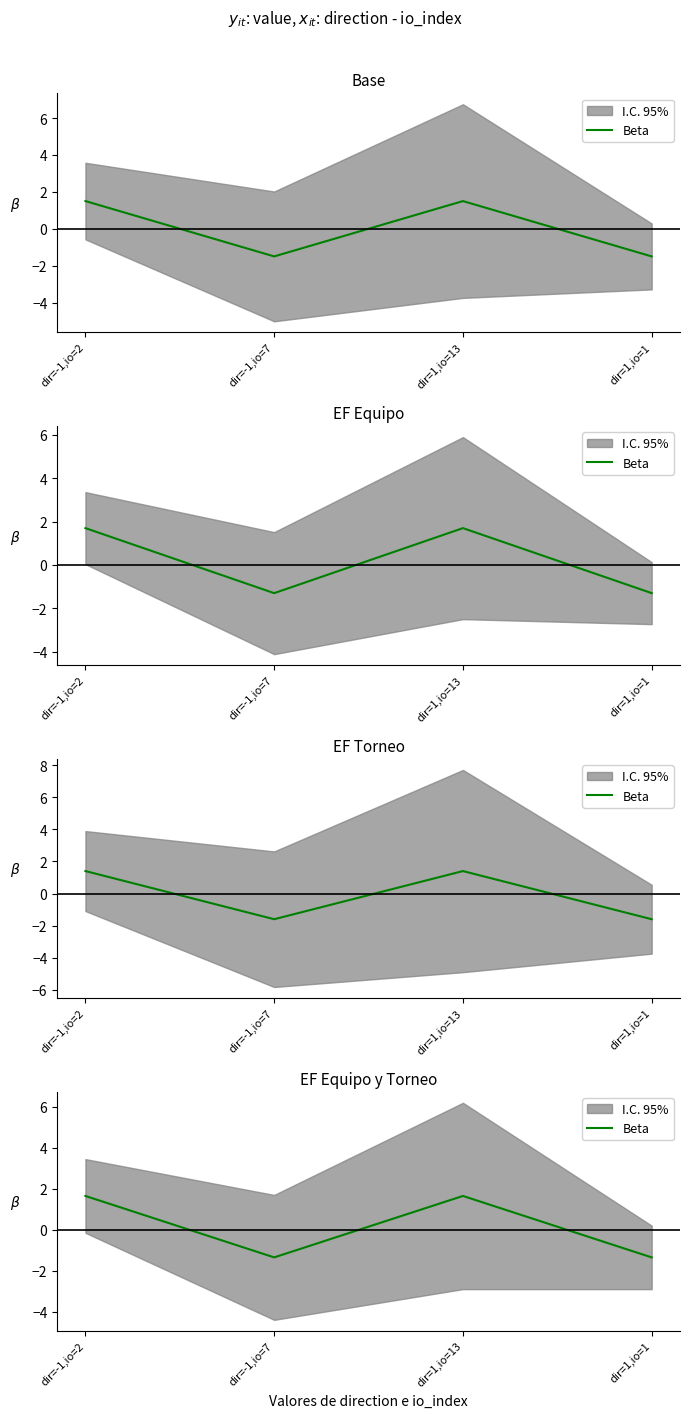

How many interior local valleys (lower than both neighbors) does the data have?

1